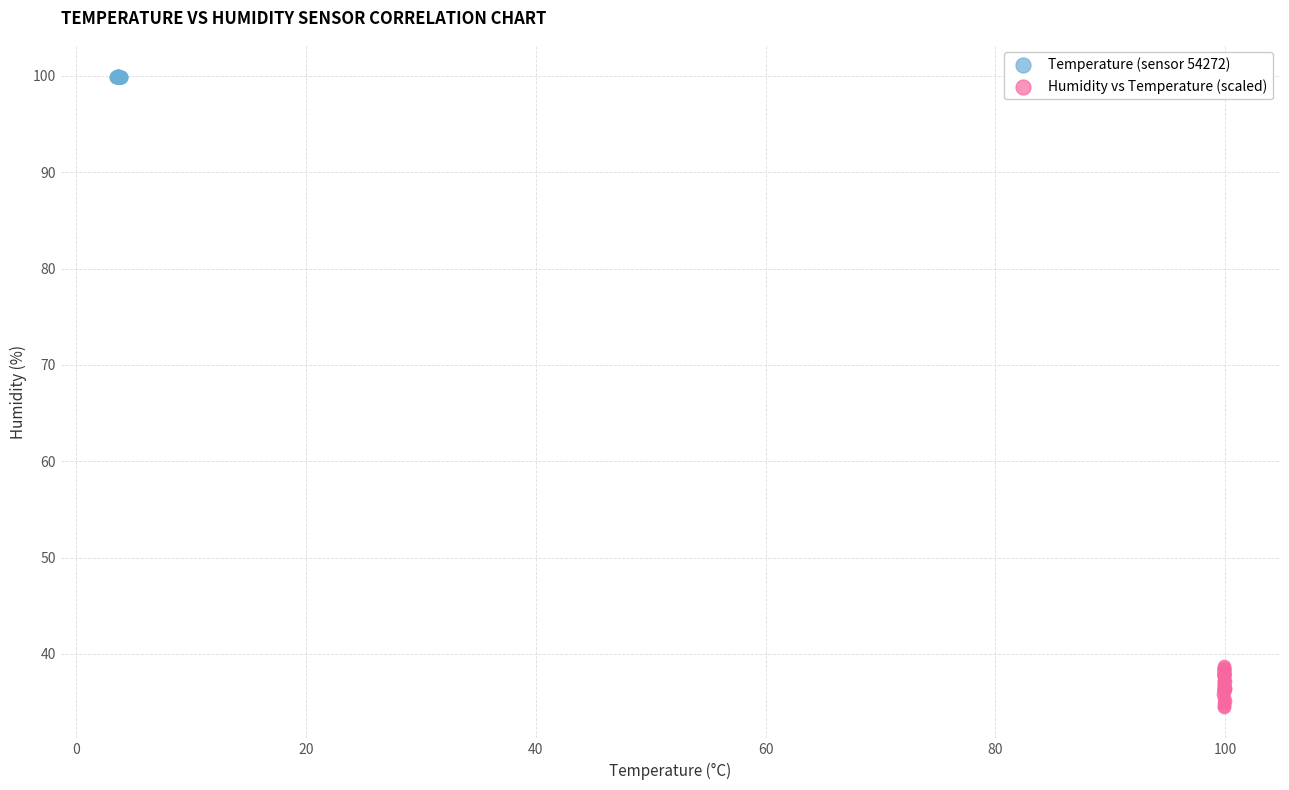

Which series contains the lowest Y value?

Humidity vs Temperature (scaled)